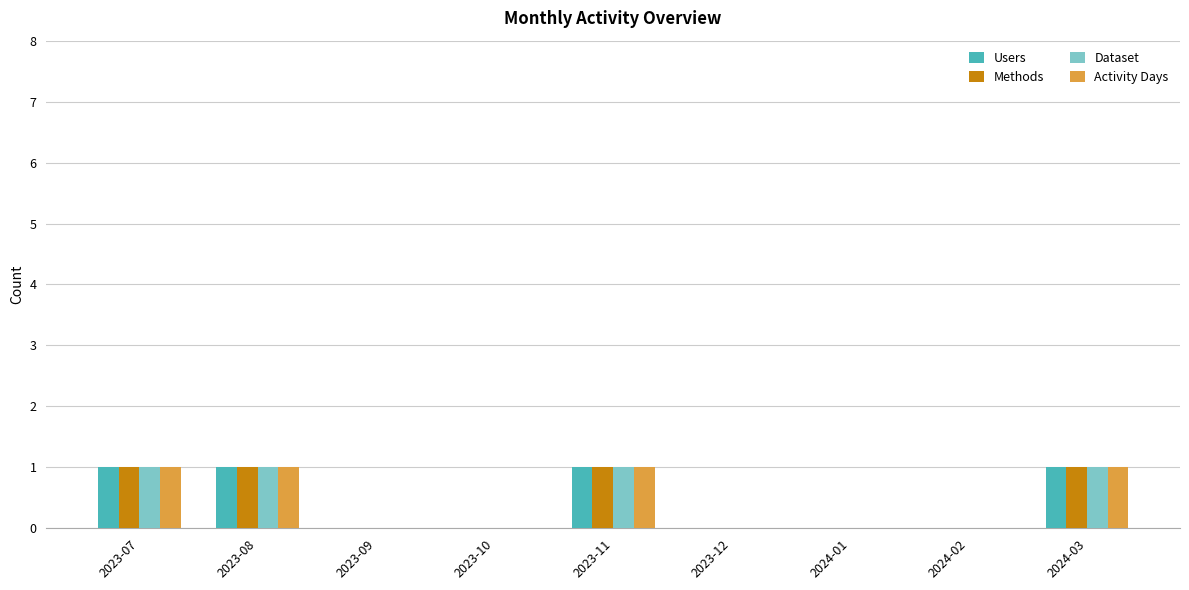

Are the bars grouped side by side (vs. stacked)?

Yes